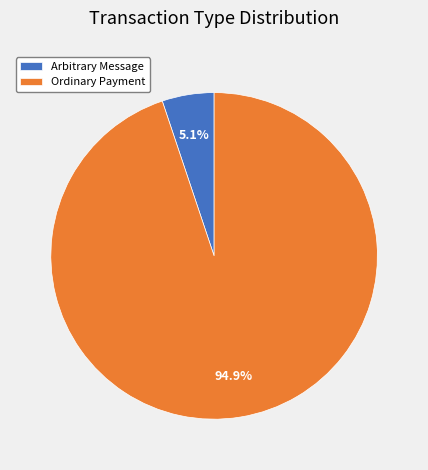

To the nearest percent, what is the difference between the largest and smallest slice percentages?

90%